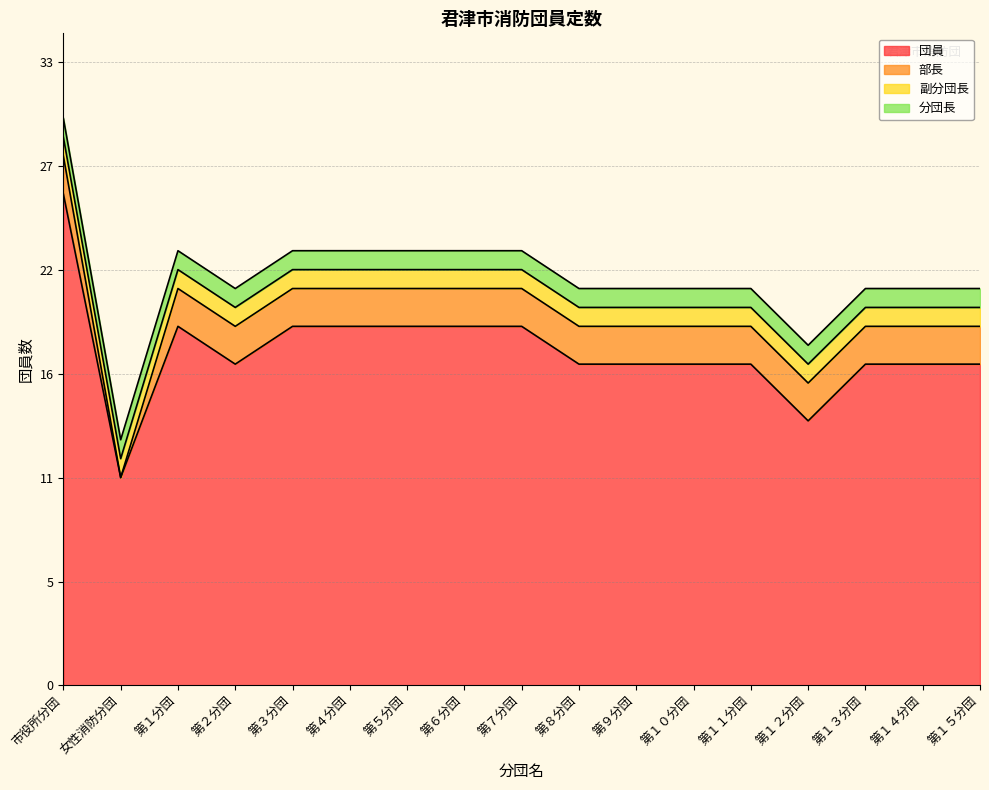

What is the spread (max minus min) of values at 市役所分団?

25